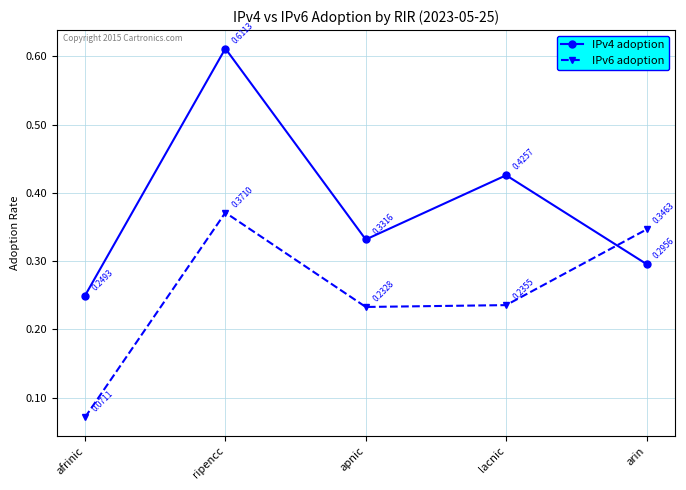

Which category has the lowest value in the IPv6 adoption series?

afrinic